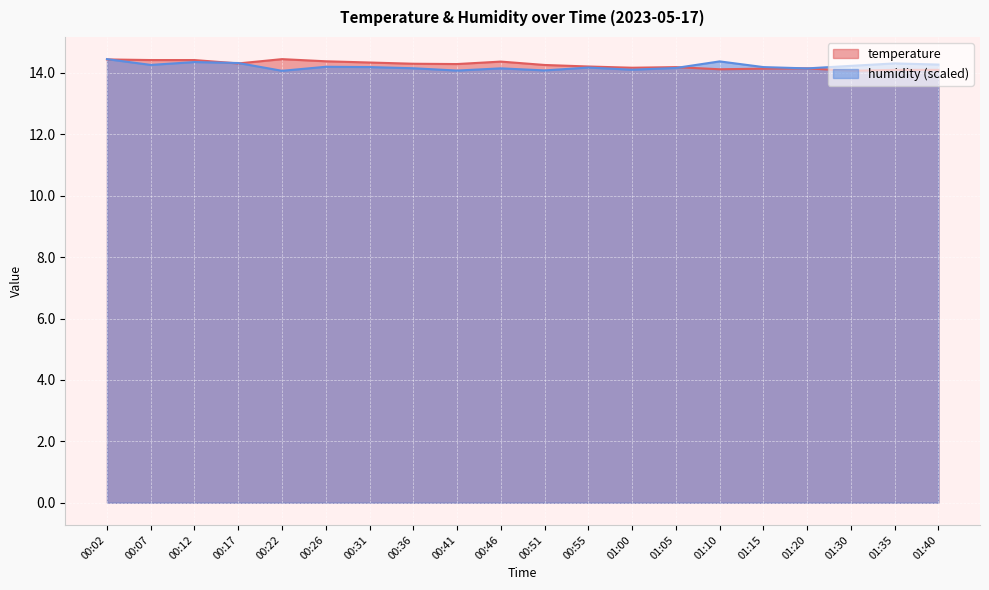

At which category is the sum across all series the highest?

00:02